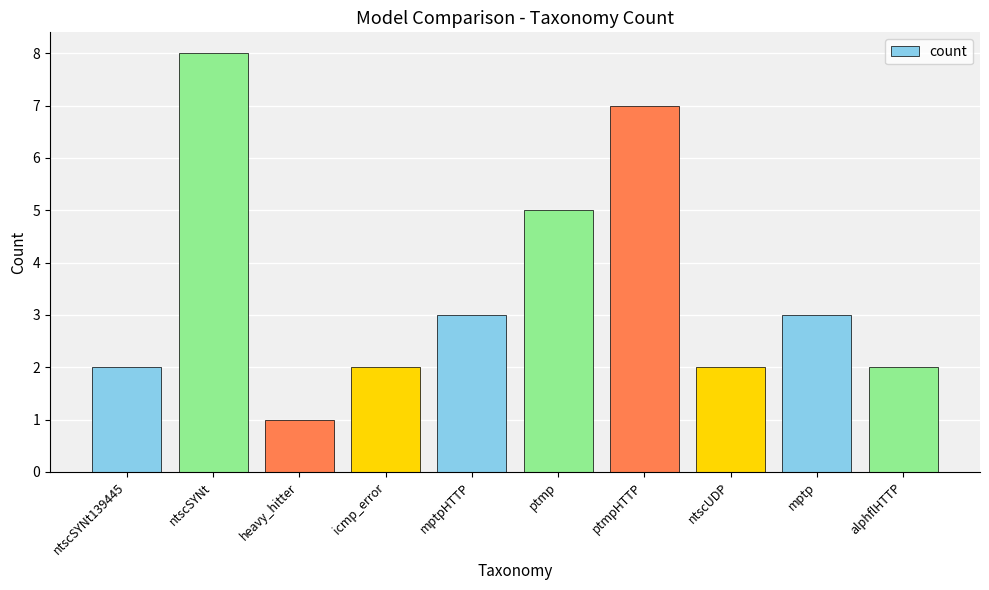

Reading left to right, transcribe all the data shown in this chart.

2	8	1	2	3	5	7	2	3	2